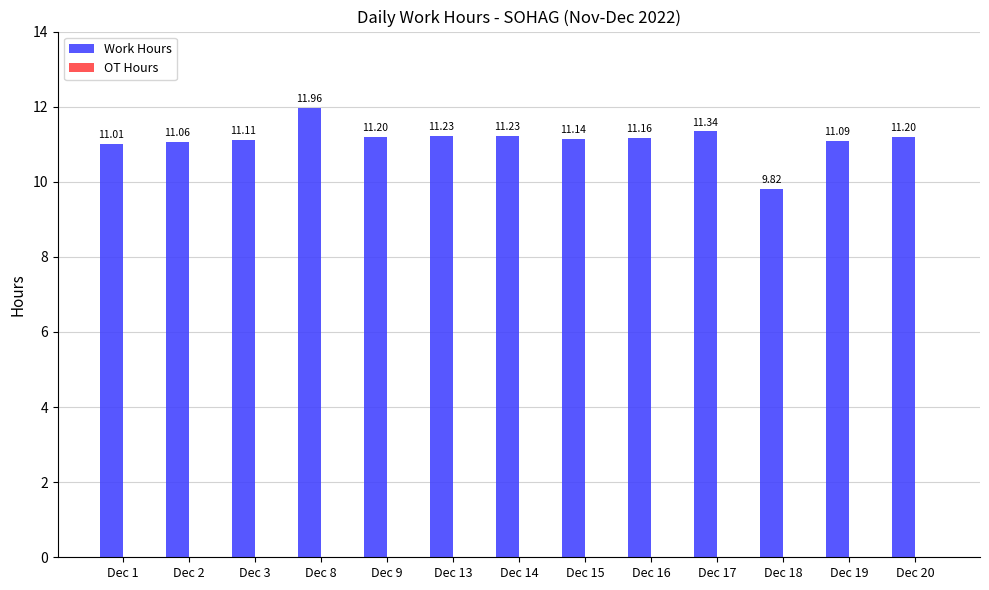

What is the sum of all values?

144.6